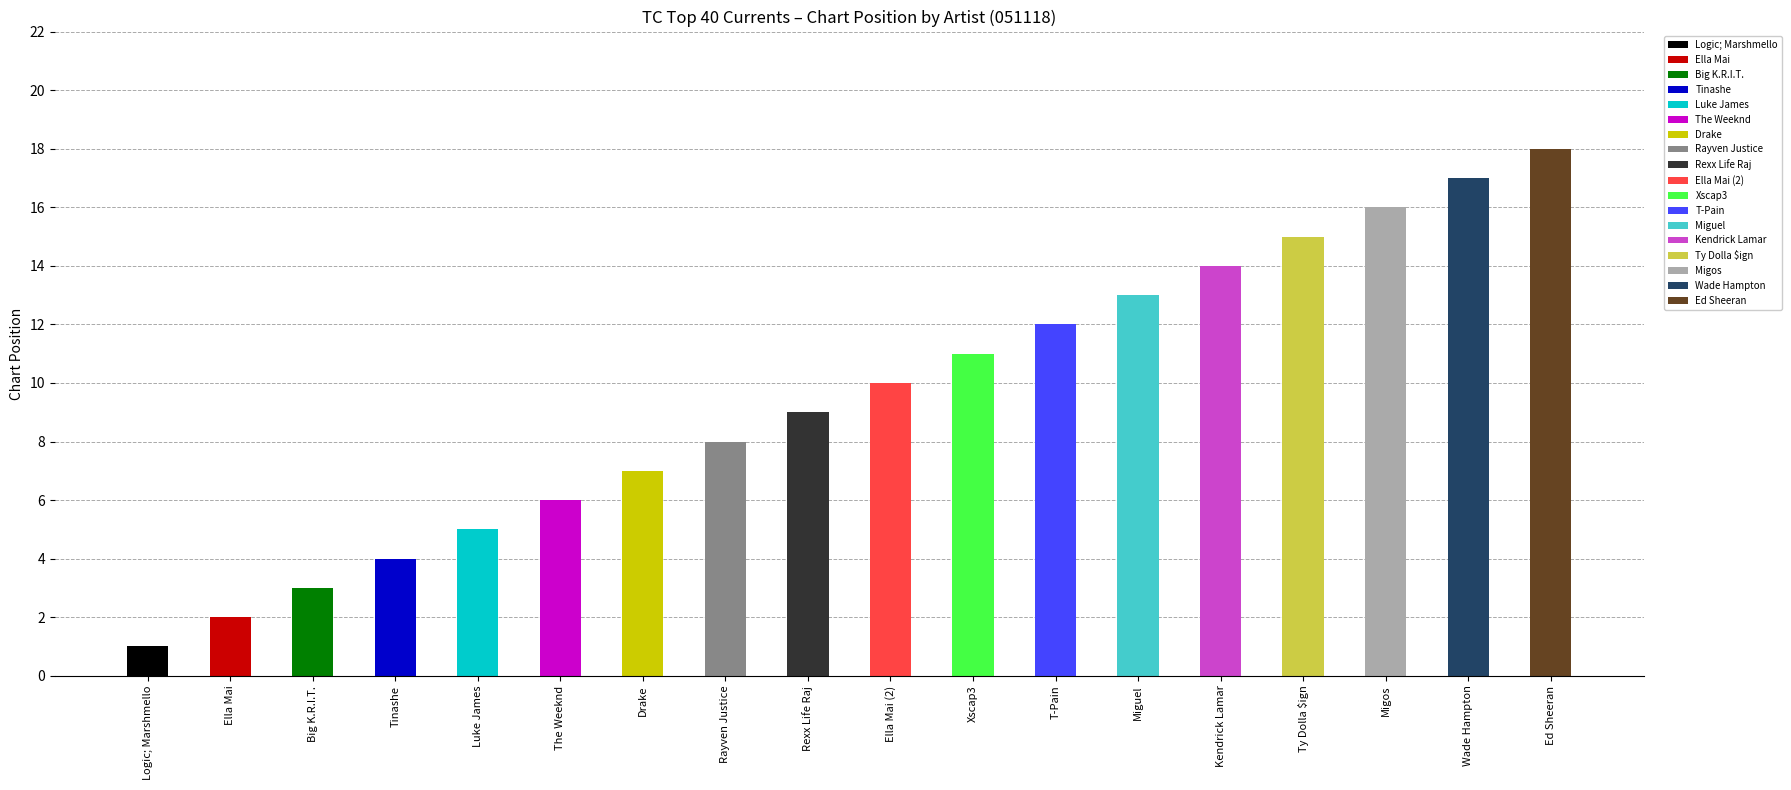

What is the label of the 5th bar from the right?

Kendrick Lamar